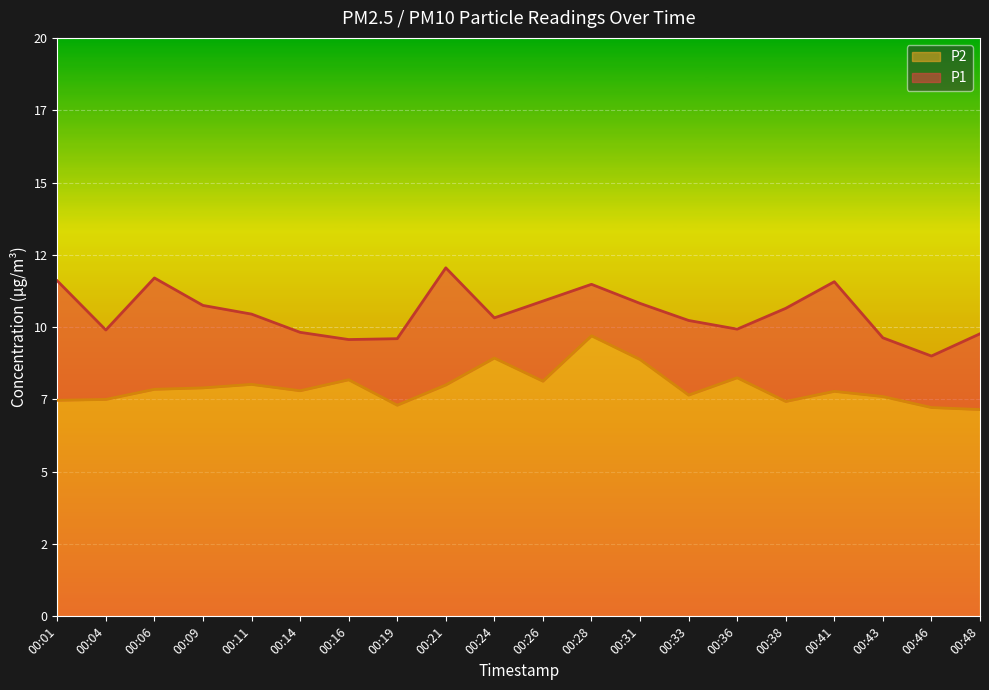

In P1, how many points are higher than both neighbors (excluding endpoints)?

4